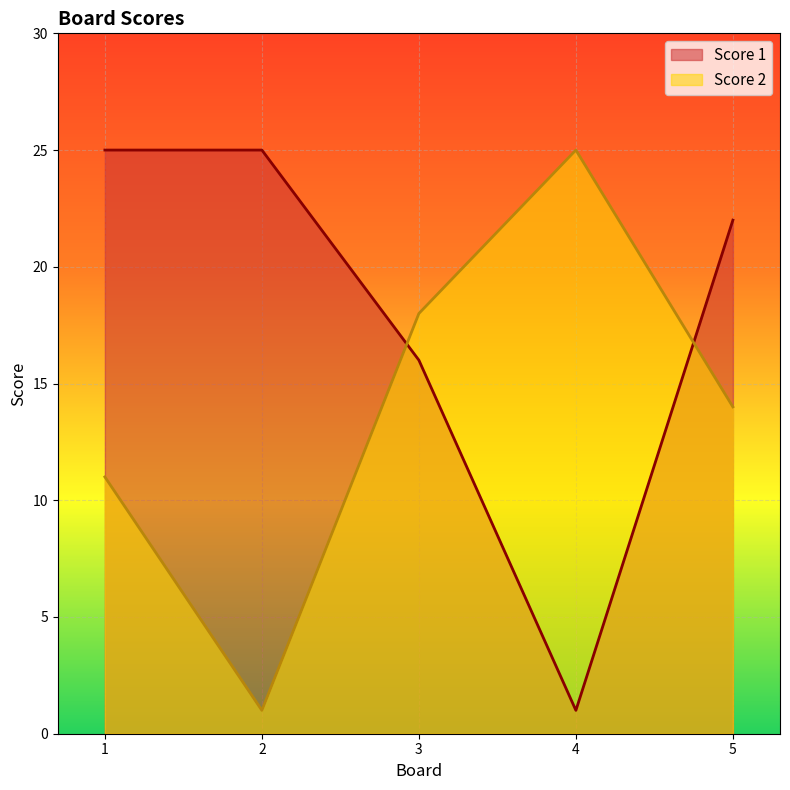

Between which two adjacent categories do Score 1 and Score 2 first intersect?

2 and 3